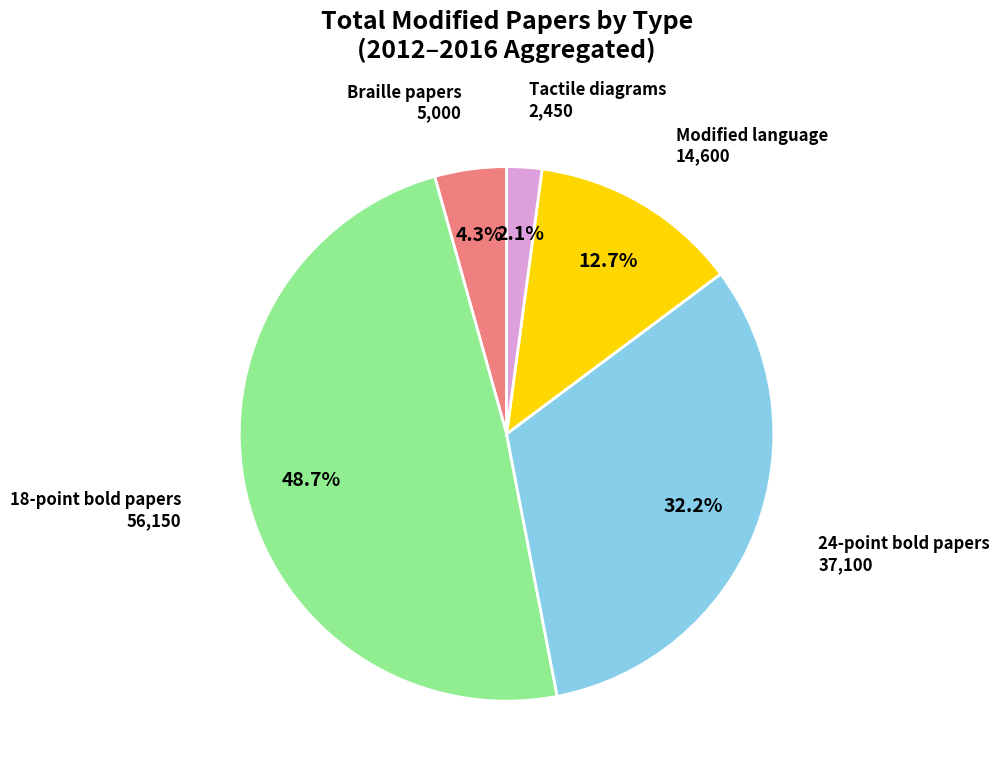

Is there any slice that represents more than half of the pie?

No